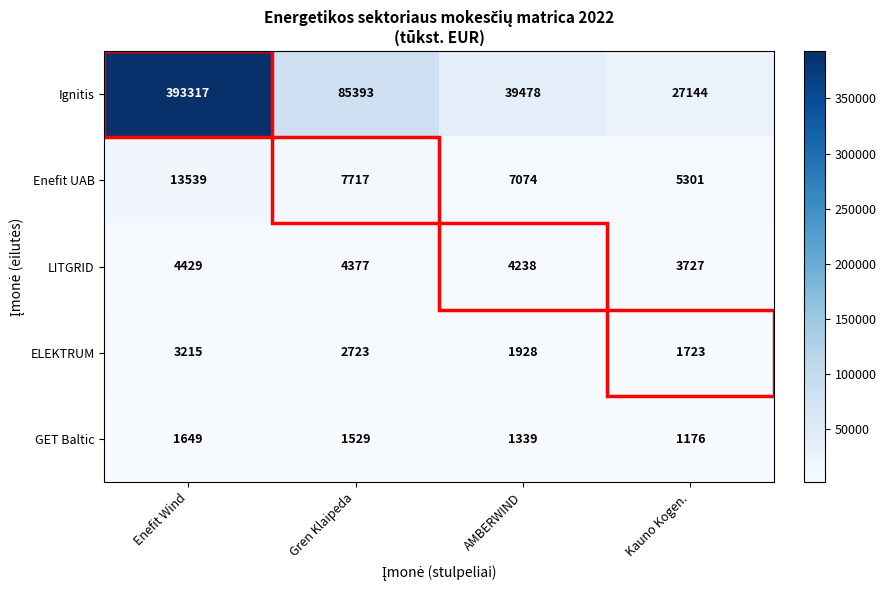

Between Enefit Wind and AMBERWIND, which series saw the biggest shift?

Ignitis